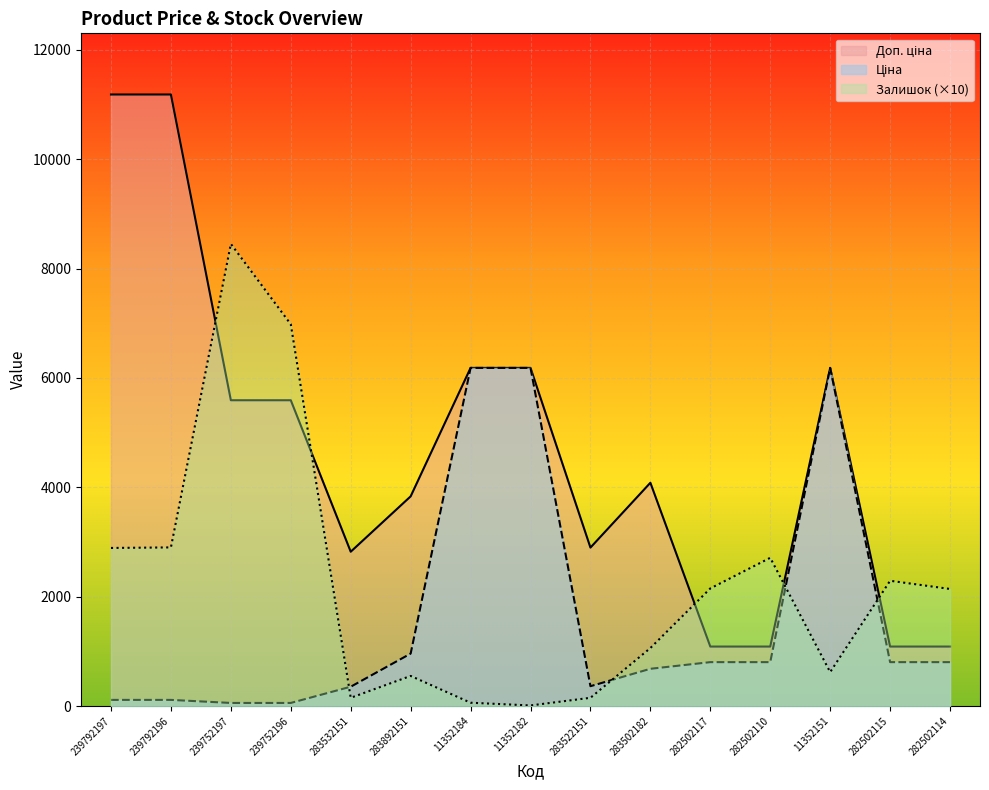

What is the difference between the Залишок values at 282502110 and 11352184?

2650.0